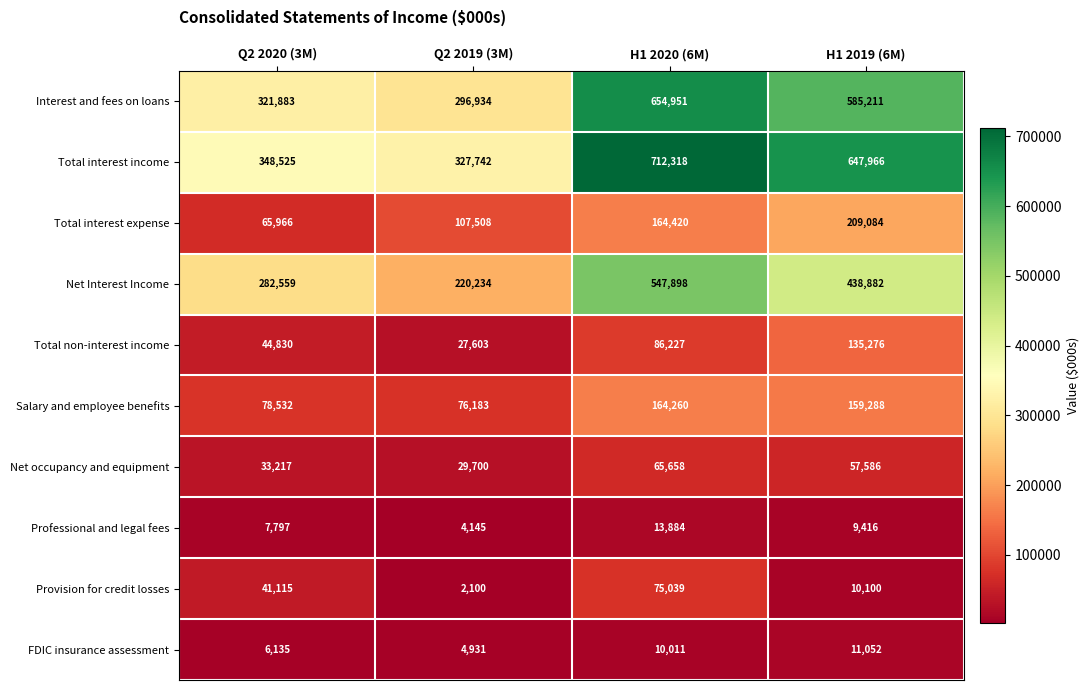

Which series has the largest total across all categories?

Total interest income